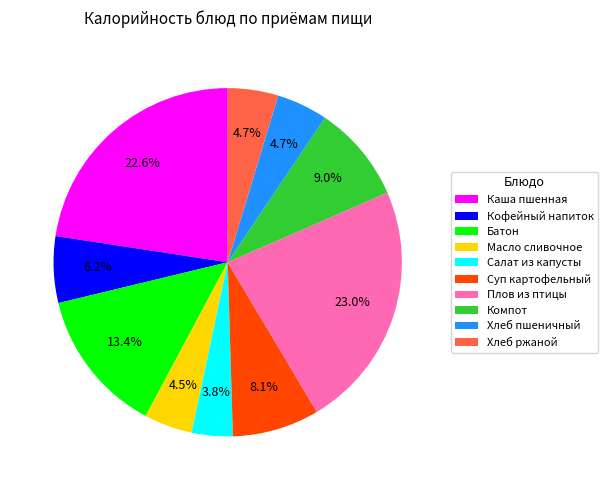

Is it true that Батон is 24% of the pie?

False